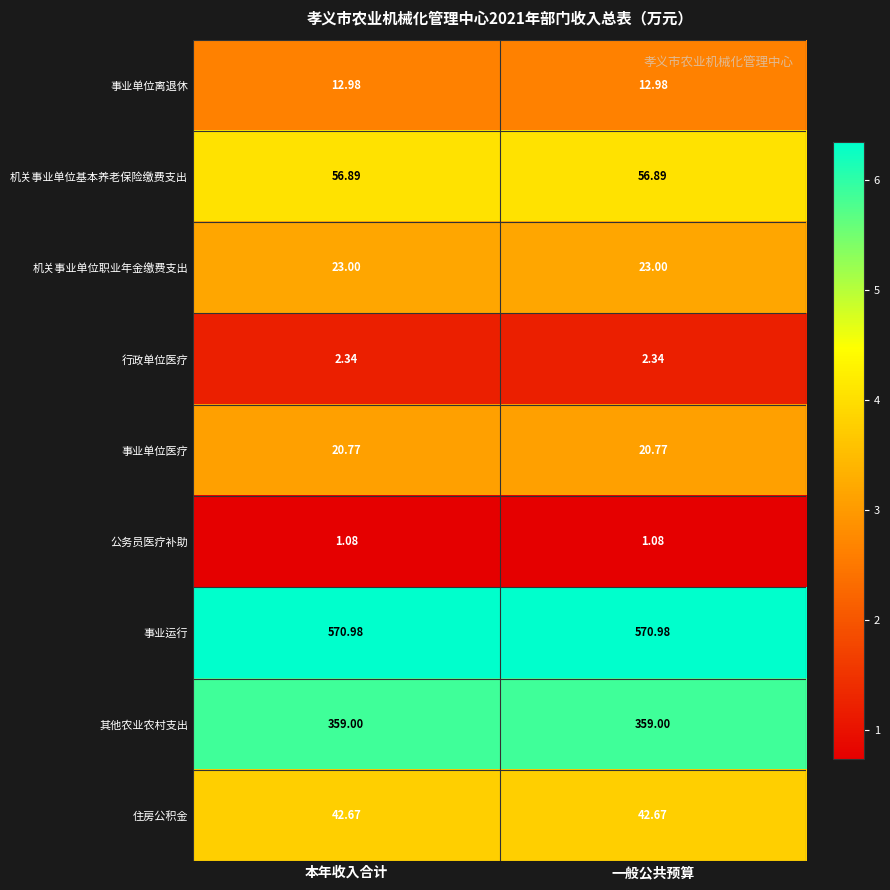

Rank the series by their maximum value, from highest to lowest.

事业运行, 其他农业农村支出, 机关事业单位基本养老保险缴费支出, 住房公积金, 机关事业单位职业年金缴费支出, 事业单位医疗, 事业单位离退休, 行政单位医疗, 公务员医疗补助